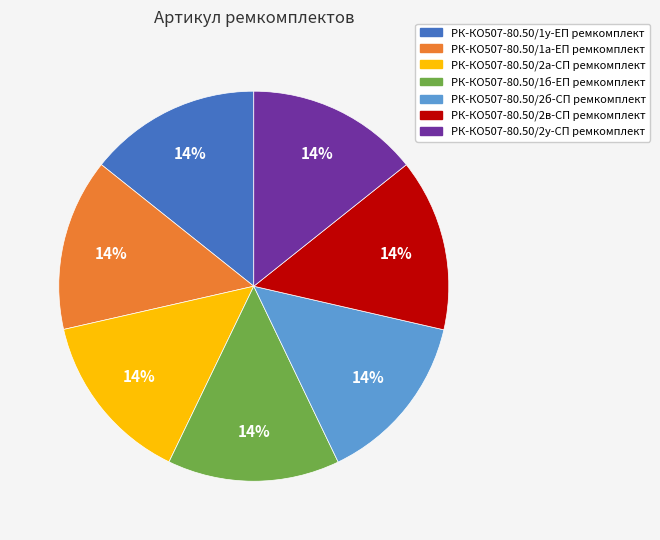

Approximately how many times larger is the value at РК-КО507-80.50/1б-ЕП ремкомплект compared to РК-КО507-80.50/1а-ЕП ремкомплект?

1.0